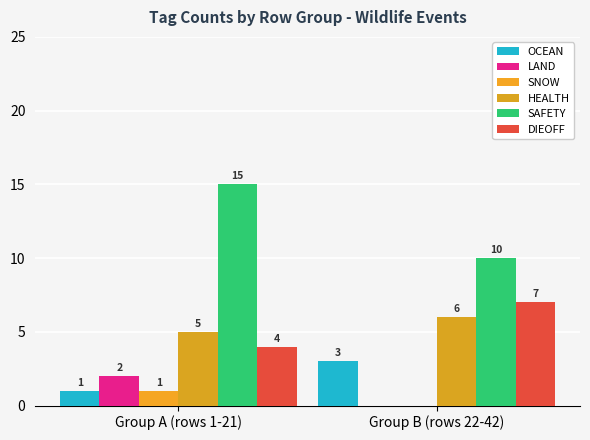

Which has a higher value, Group A (rows 1-21) or Group B (rows 22-42)?

Group B (rows 22-42)